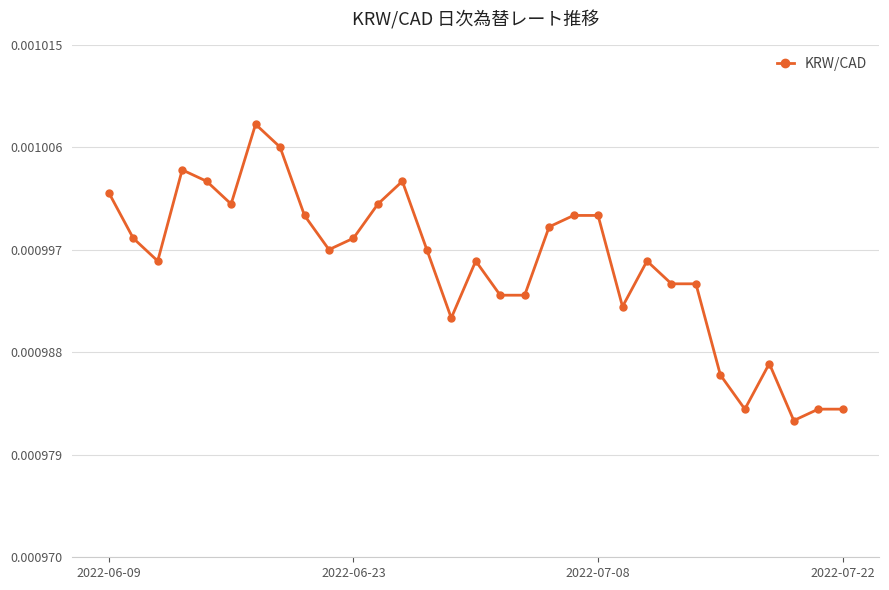

How many values are between 0 and 1?

31